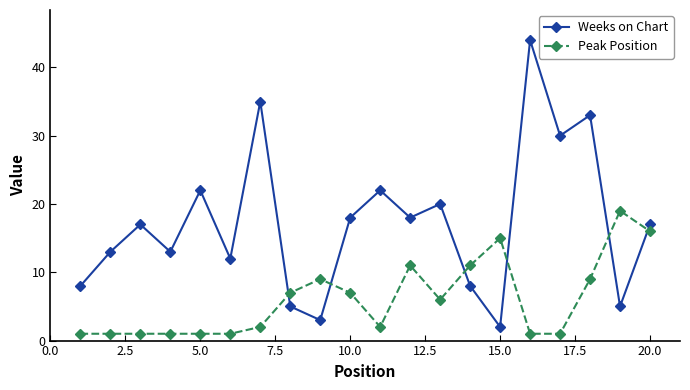

In Weeks on Chart, how many points are lower than both neighbors (excluding endpoints)?

7